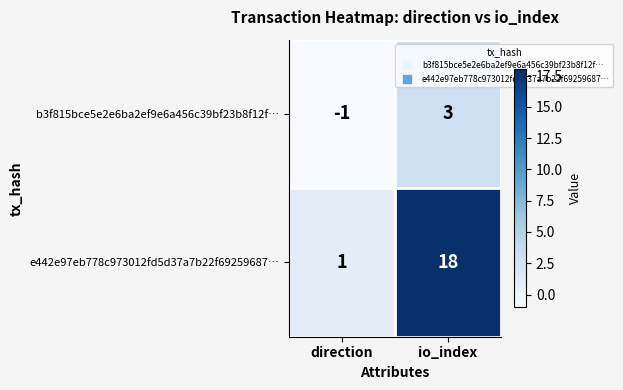

What is the difference between the highest and lowest values at io_index?

15